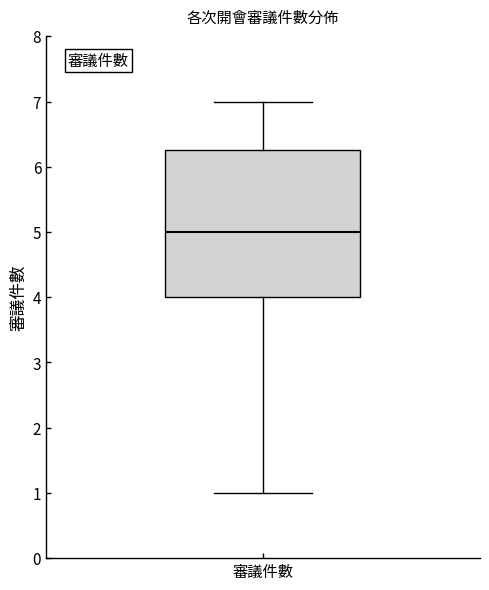

Transcribe this box plot: give where the median line is, the range the box spans, and where the two whiskers end, as read against the y-axis. The values are not printed on the chart, so give them approximately, as read against the axis.

median 5.0, box 4.0 to 6.3, whiskers 1.0 to 7.0